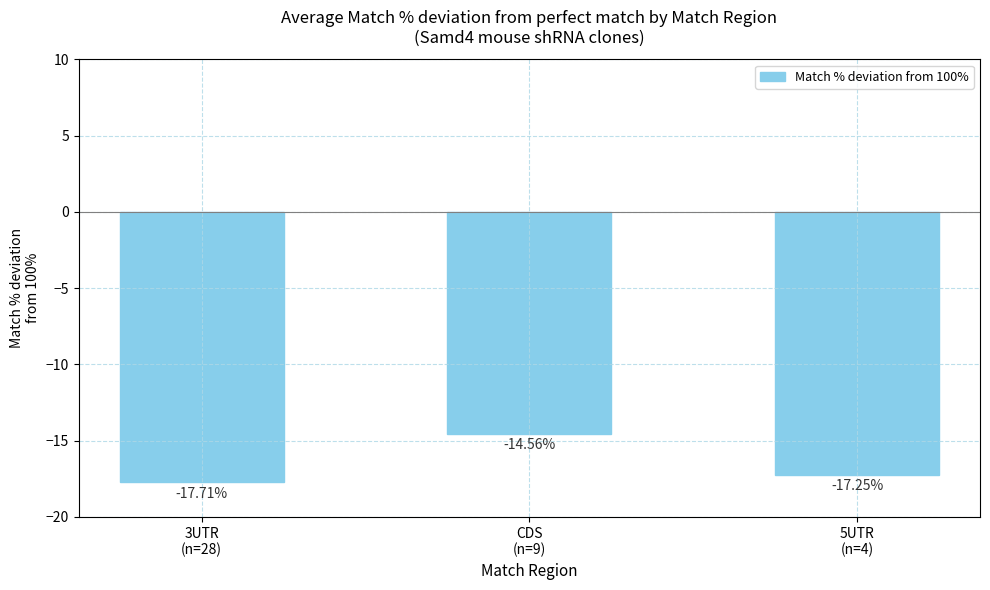

The value at CDS
(n=9) is -14.6. True or false?

True